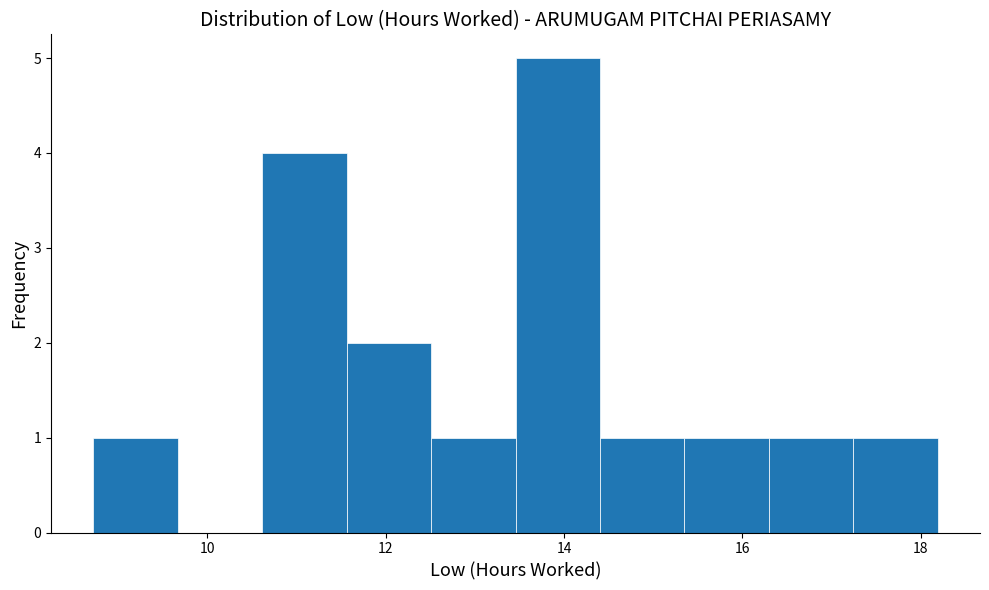

Reading left to right, transcribe this chart: for each bar, give the range it covers on the x-axis and its height. Neither the bar edges nor the heights are printed on the chart, so give them approximately, as read against the axes.

8.8 to 9.6: 1
9.6 to 10.6: 0
10.6 to 11.6: 4
11.6 to 12.6: 2
12.6 to 13.4: 1
13.4 to 14.4: 5
14.4 to 15.4: 1
15.4 to 16.2: 1
16.2 to 17.2: 1
17.2 to 18.2: 1